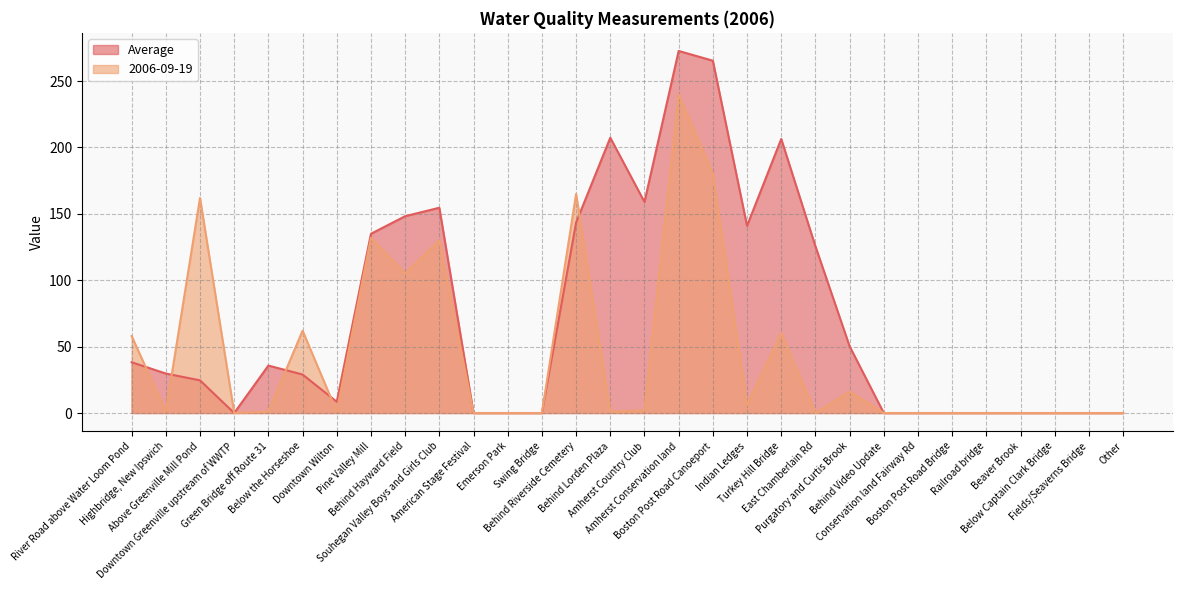

How many lines are shown in the chart?

2